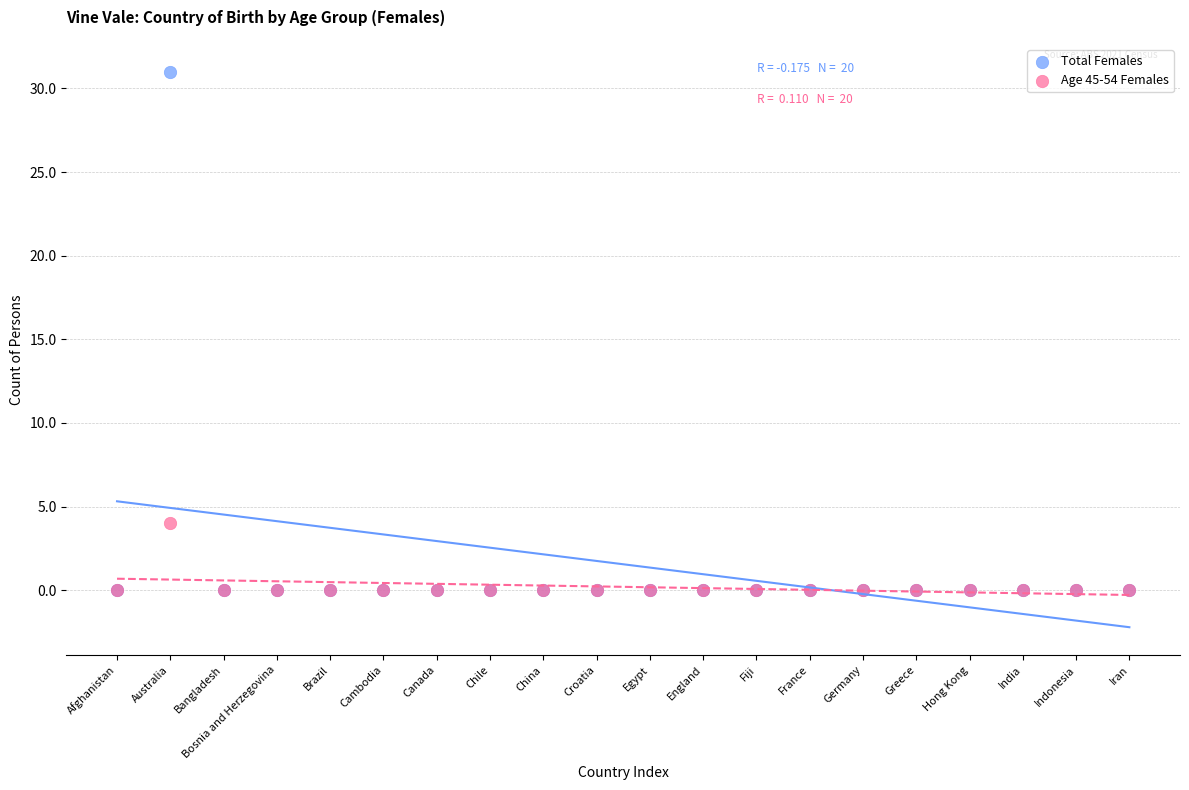

What are all the series names shown in the legend?

Total Females, Age 45-54 Females